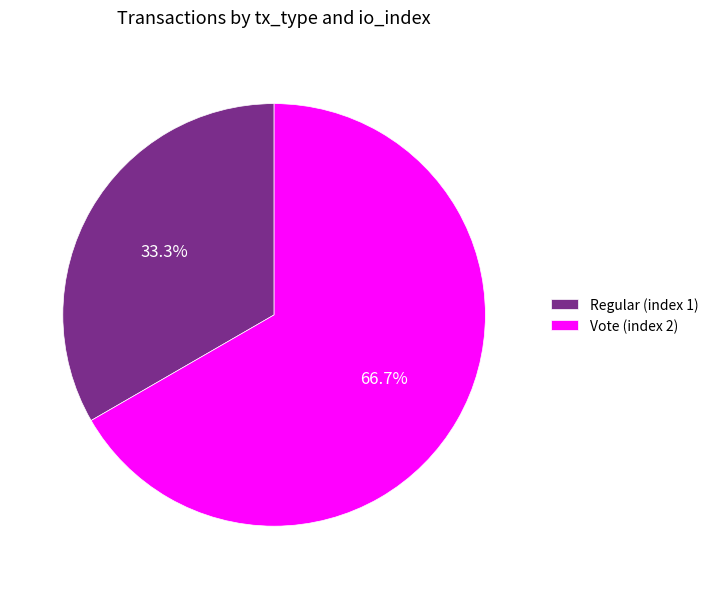

To the nearest percent, what is the difference between the largest and smallest slice percentages?

33%